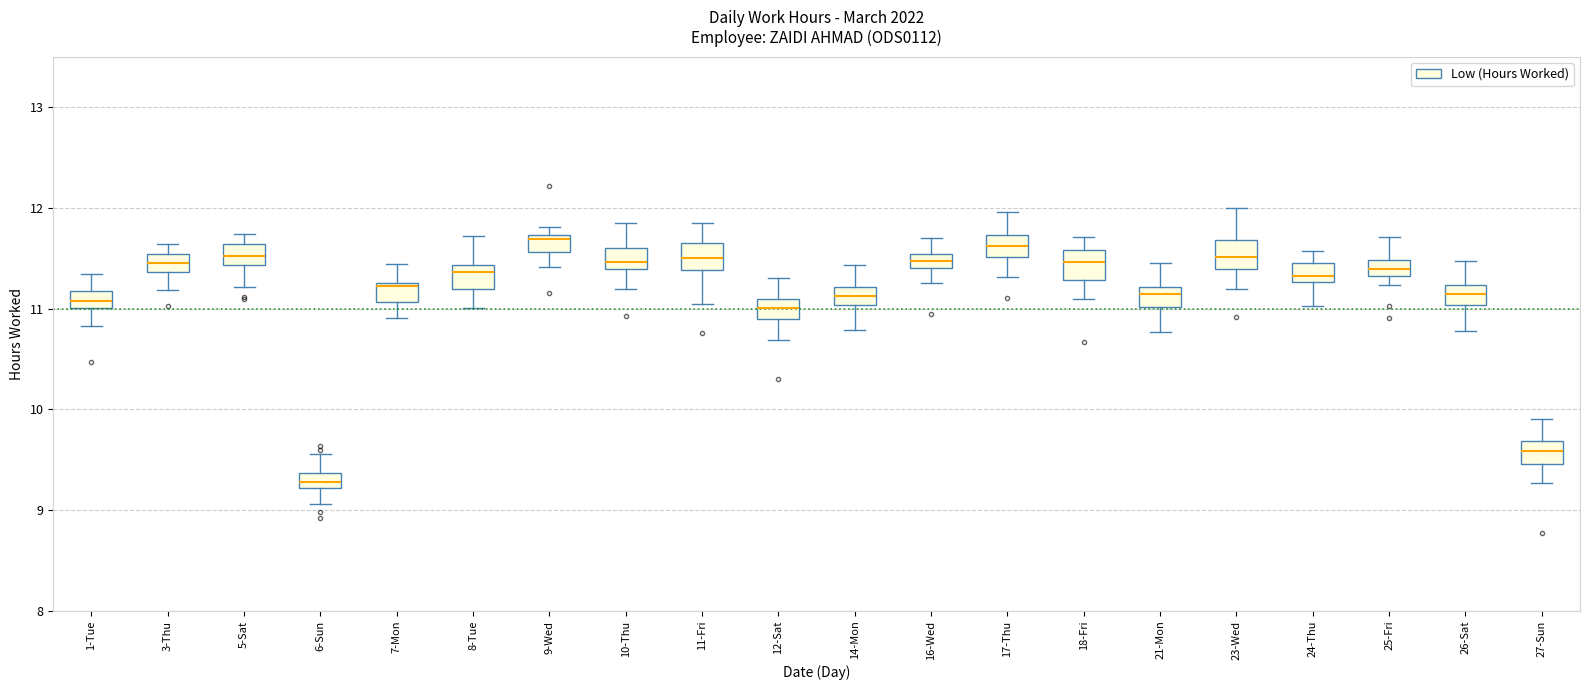

Which box has the lowest median line?

6-Sun